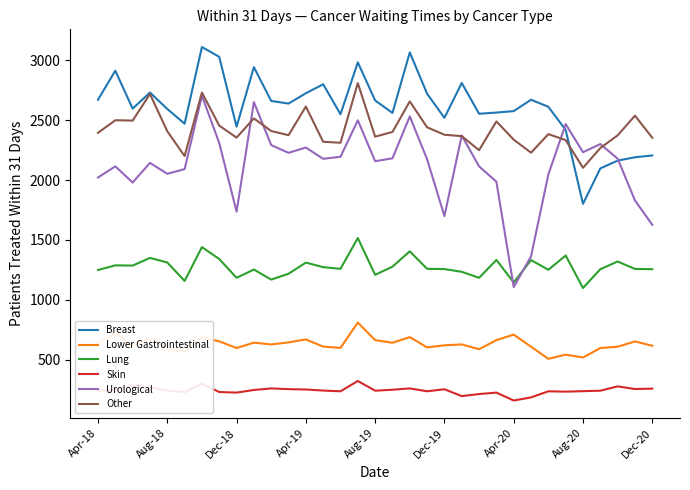

Which series has the largest range (max minus min)?

Urological